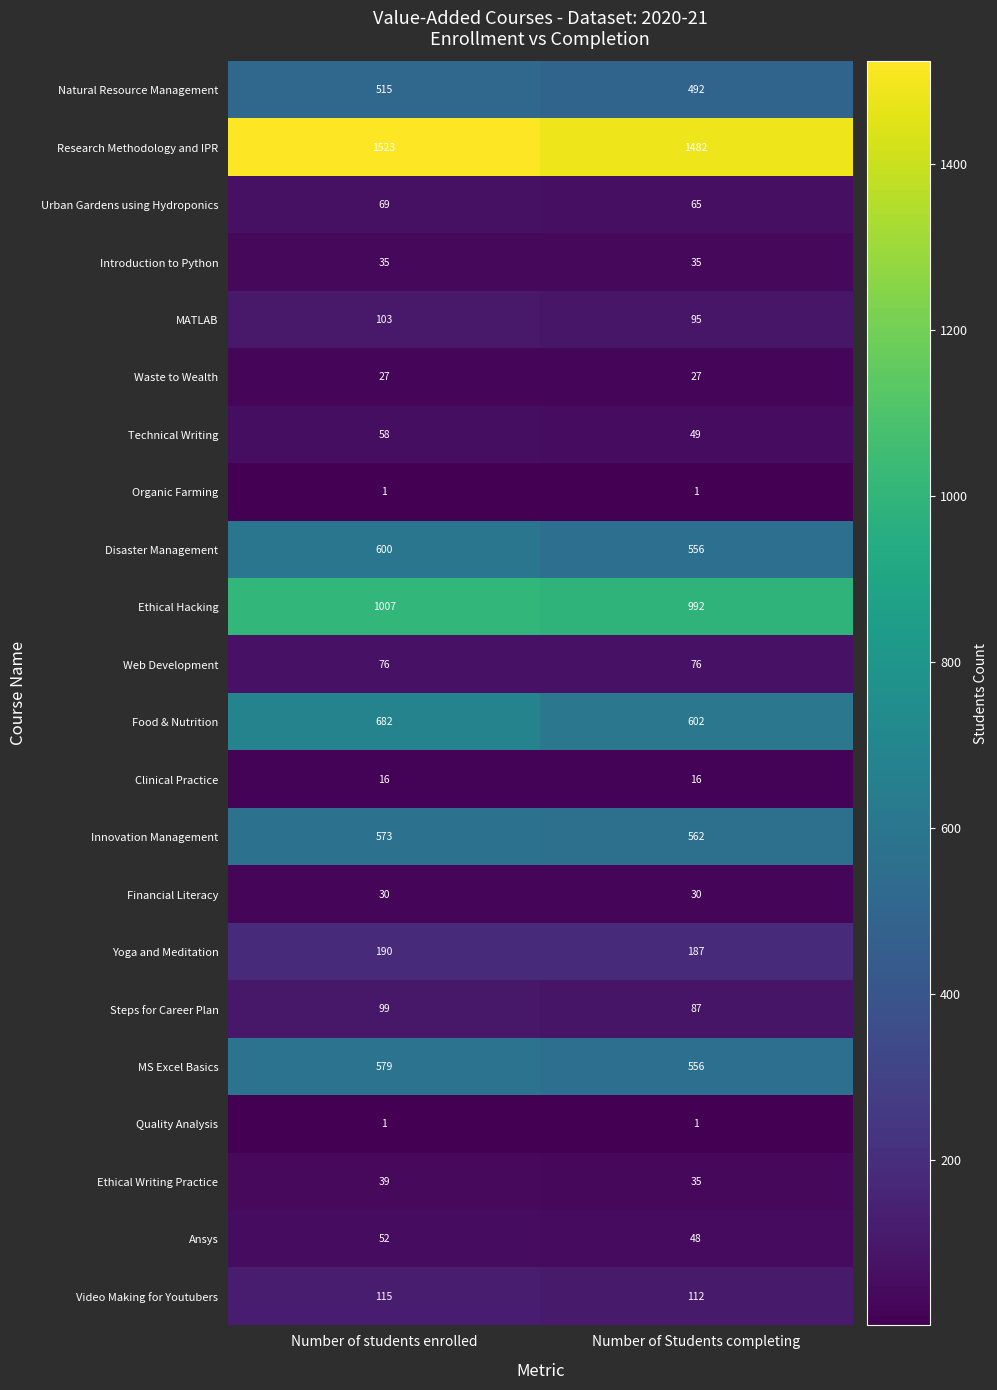

What is the minimum value shown in the chart?

1